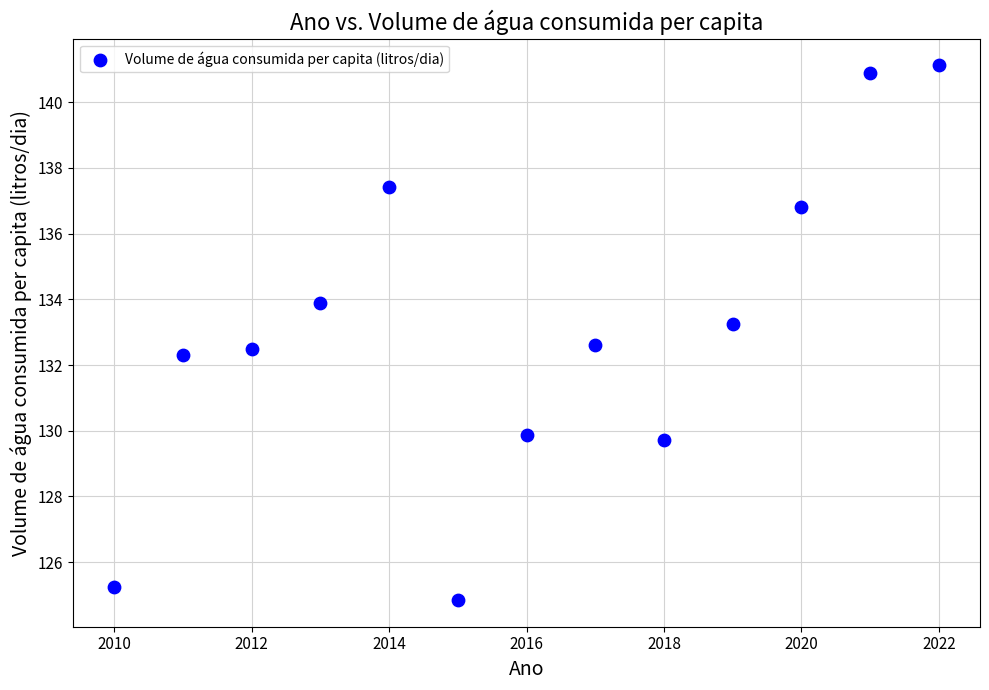

What is the range of Y values (max minus min)?

16.3